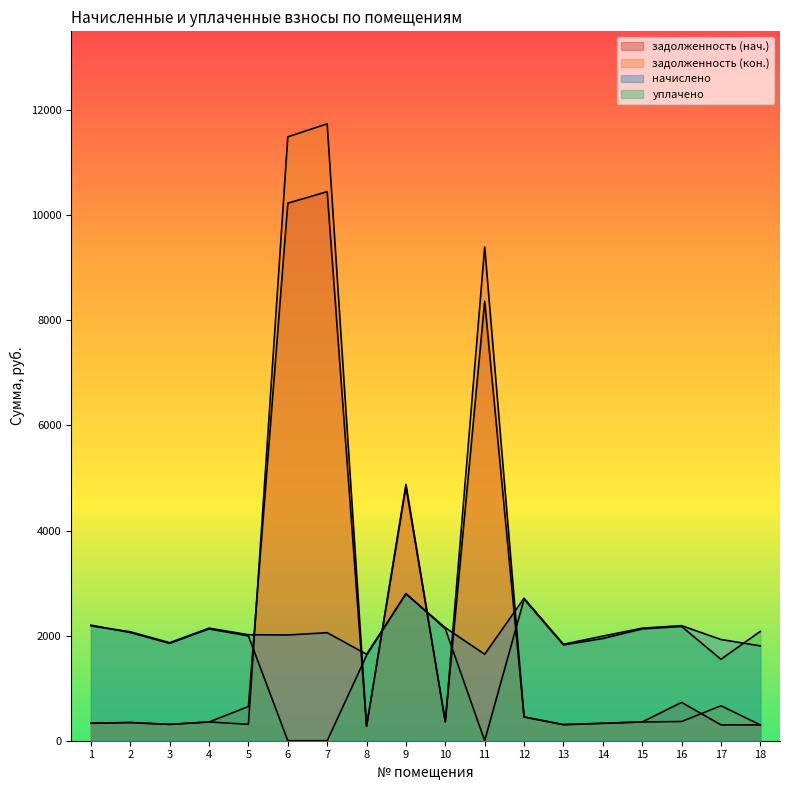

Reading right to left, extract all data points from this chart.

задолженность (нач.): 301.0	302.1	730.1	357.1	331.9	306.0	452.2	8365.4	358.6	4835.3	274.3	10451.2	10231.6	651.2	357.1	311.0	345.6	337.8
задолженность (кон.): 301.1	665.5	365.0	357.1	331.9	306.0	452.2	9398.0	358.6	4878.4	274.3	11741.4	11494.7	312.1	357.1	311.0	345.6	330.8
начислено: 1805.8	1926.7	2190.2	2142.7	1991.5	1836.0	2713.0	1645.9	2151.4	2795.0	1645.9	2056.3	2013.1	2017.4	2142.7	1866.2	2073.6	2185.9
уплачено: 2081.6	1550.0	2175.0	2127.8	1945.8	1823.2	2694.1	0.0	2130.0	2800.0	1623.9	0.0	0.0	1994.9	2127.8	1853.3	2059.2	2200.0